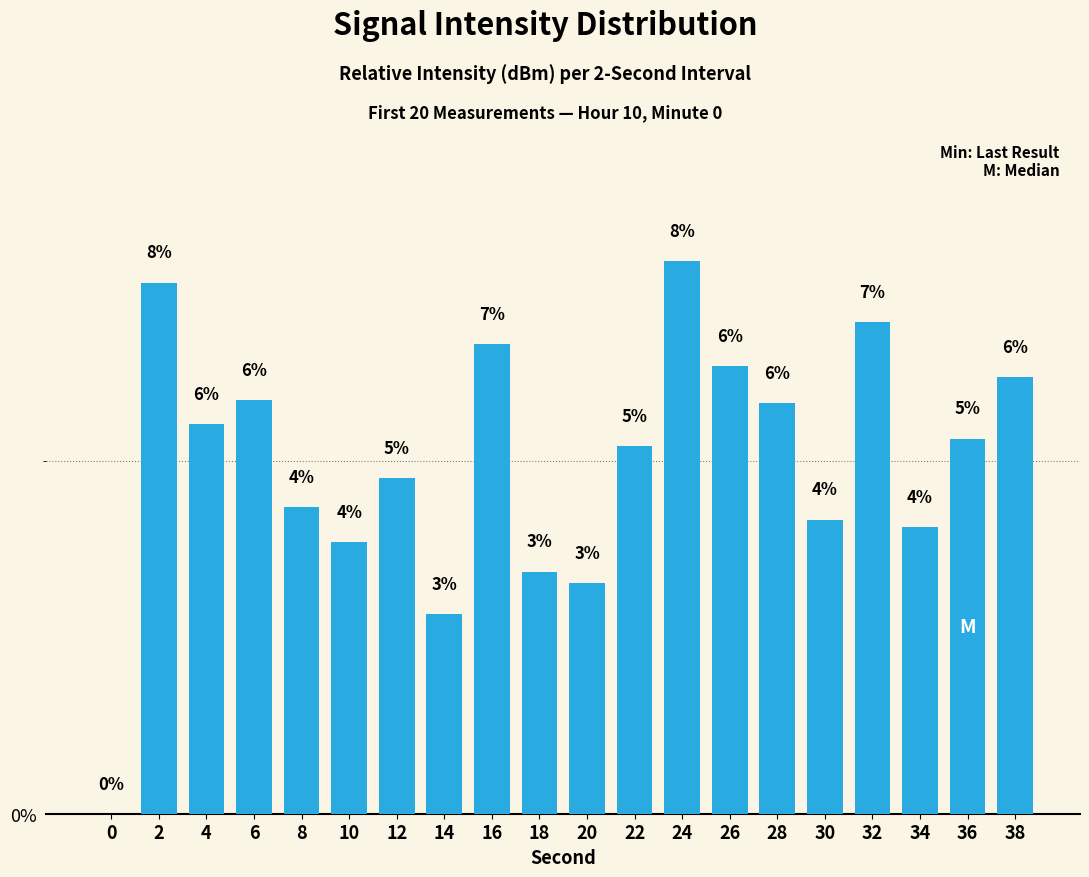

Between 20 and 14, which is larger?

20